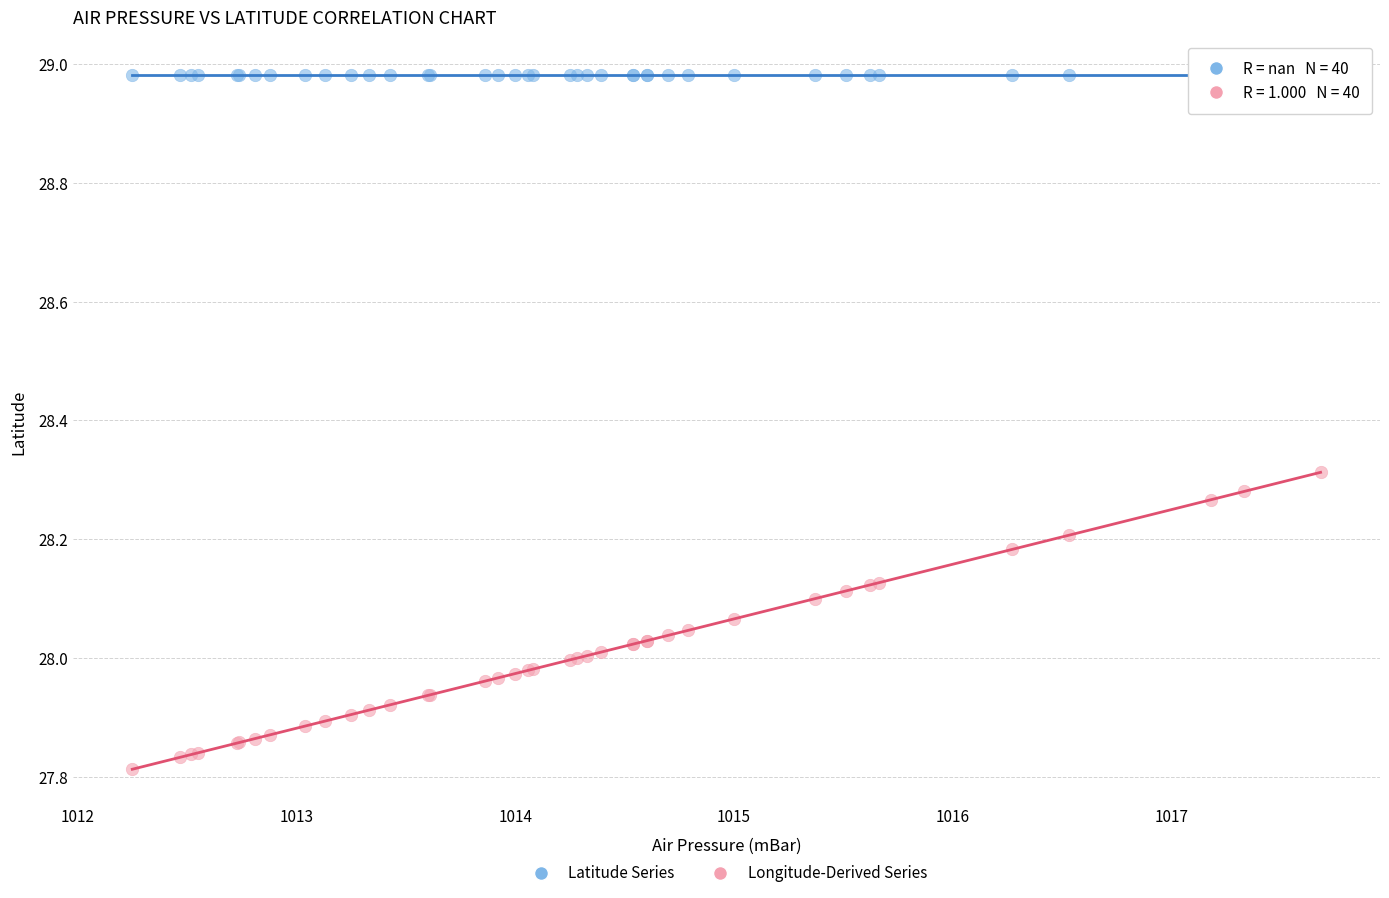

Which series reaches the minimum Y coordinate?

Longitude-Derived Series